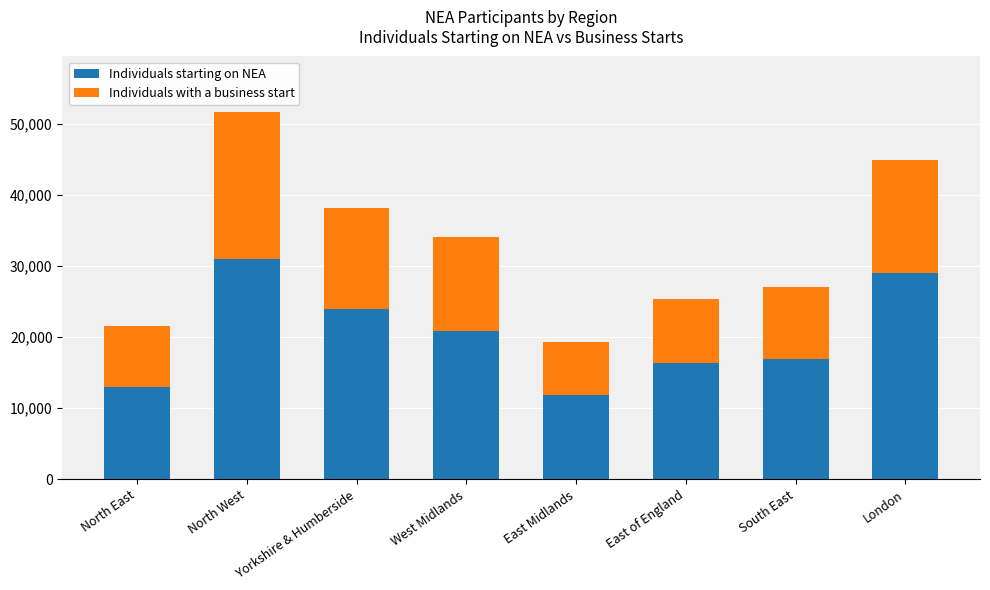

How many bars are there in total?

8